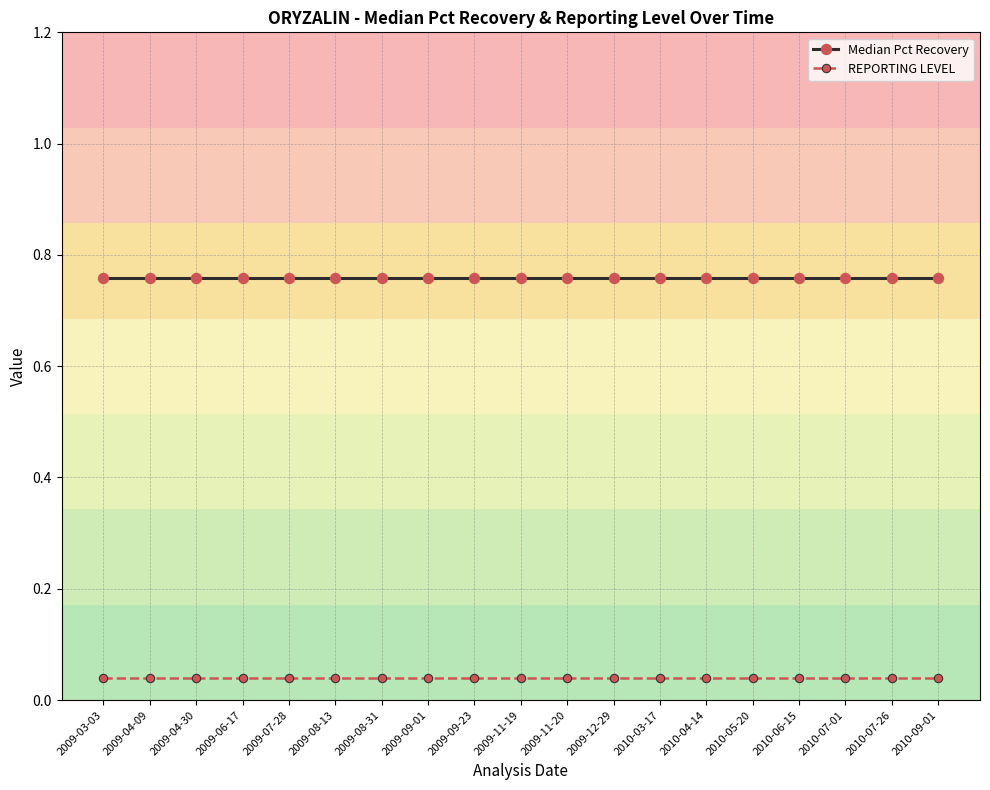

The Median Pct Recovery series shows 1.0 at 2009-04-30. True or false?

False